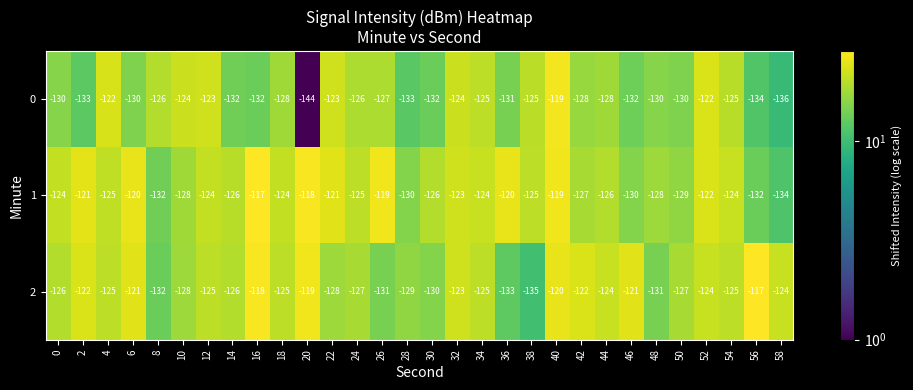

What is the greatest value displayed?

-117